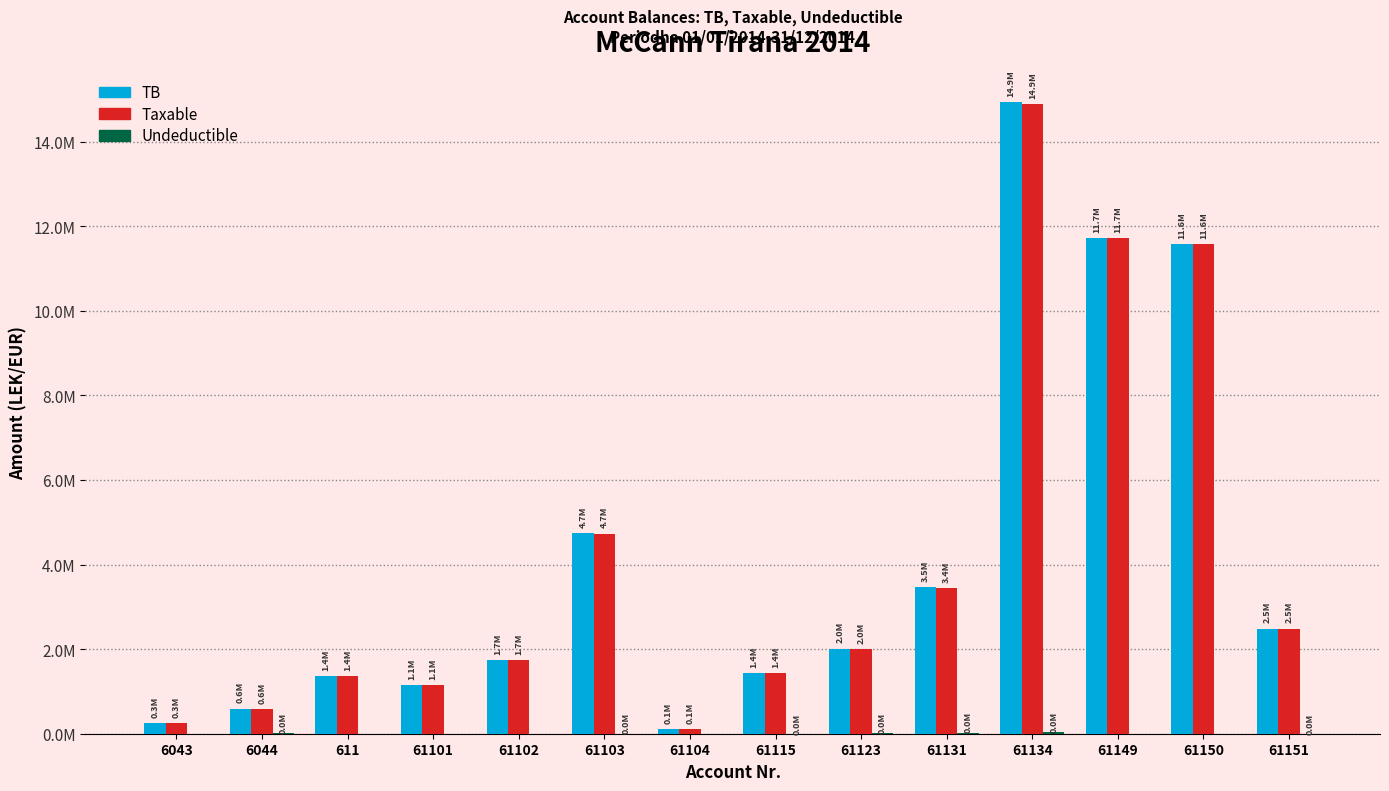

Are the bars horizontal?

No